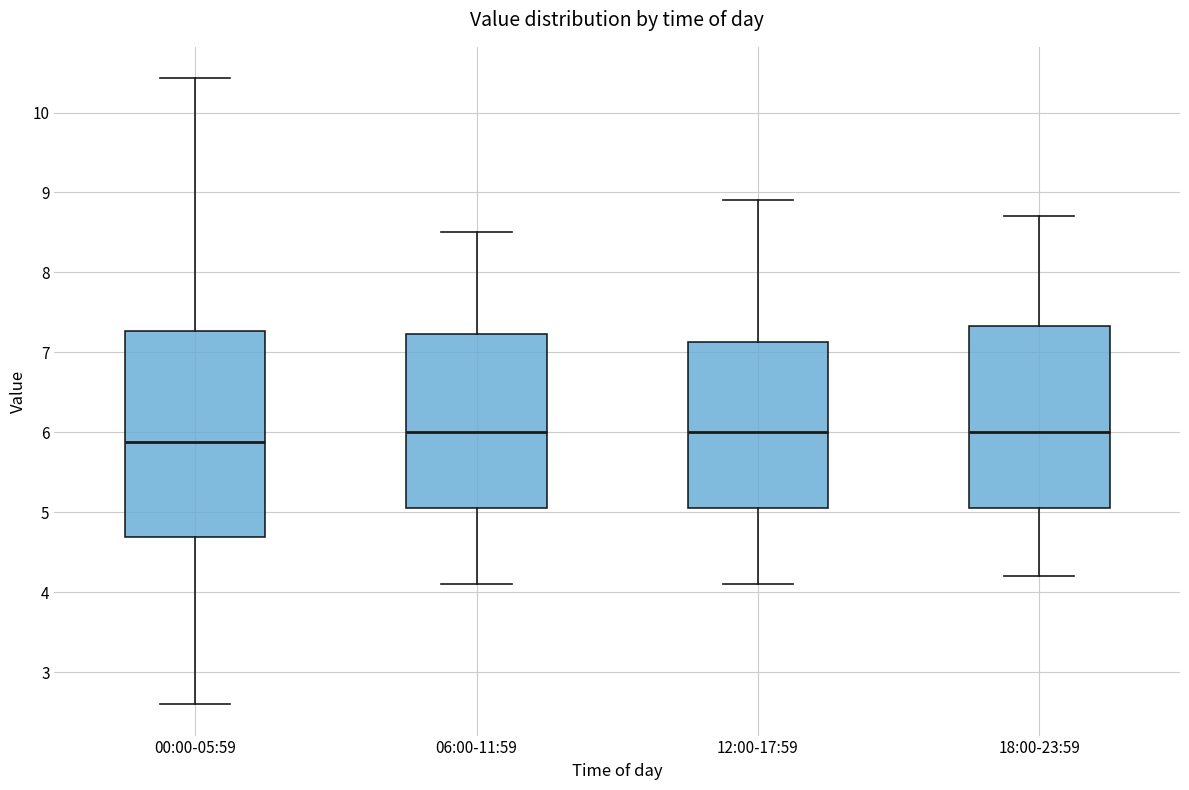

Reading left to right, read every box against the y-axis: the position of its median line, the range the box covers, and the ends of its whiskers. The values are not printed on the chart, so give them approximately, as read against the axis.

00:00-05:59: median 5.9, box 4.7 to 7.3, whiskers 2.6 to 10.4
06:00-11:59: median 6.0, box 5.1 to 7.2, whiskers 4.1 to 8.5
12:00-17:59: median 6.0, box 5.1 to 7.1, whiskers 4.1 to 8.9
18:00-23:59: median 6.0, box 5.1 to 7.3, whiskers 4.2 to 8.7